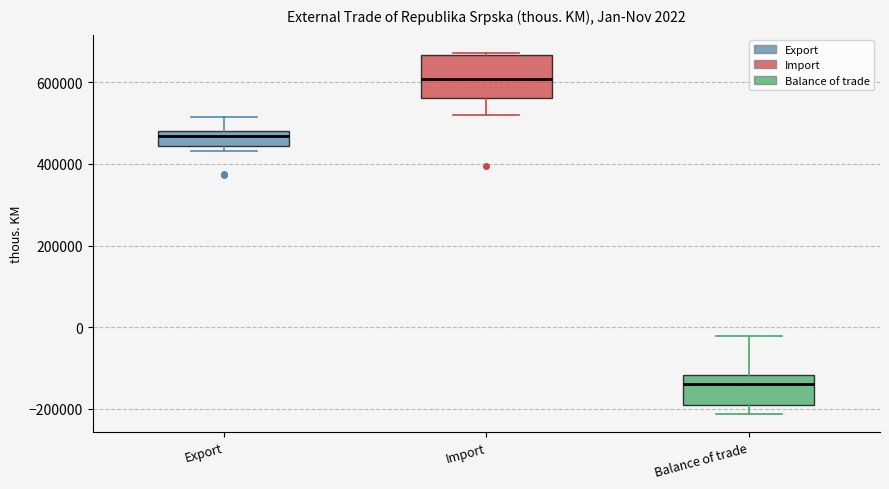

Which box has the lowest median line?

Balance of trade